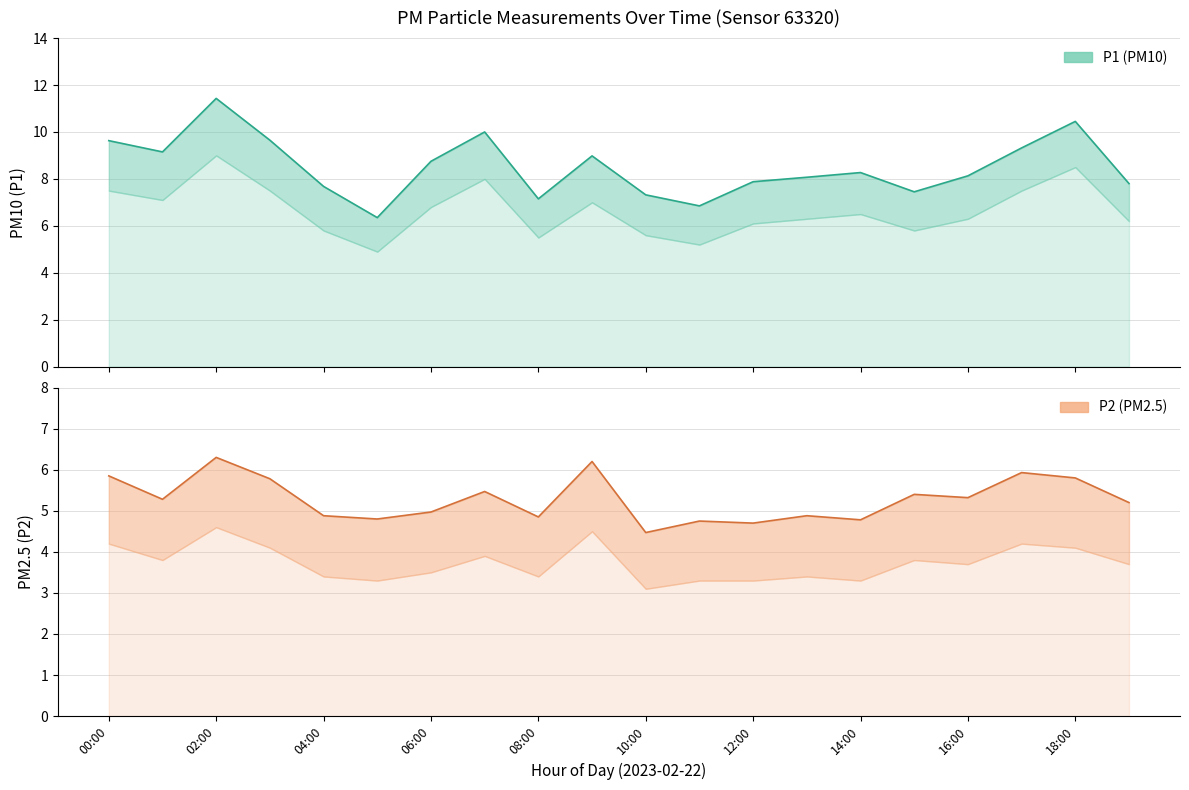

What is the total value across all series at 10:00?

11.8